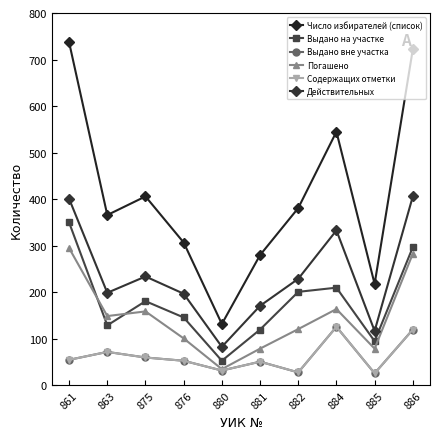

Which series has the widest spread of values?

Число избирателей (список)